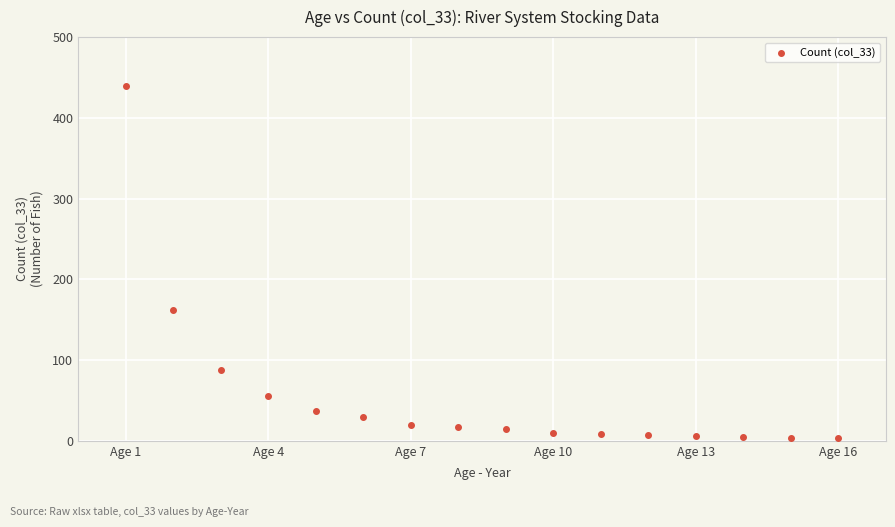

What is the range of Y values (max minus min)?

436